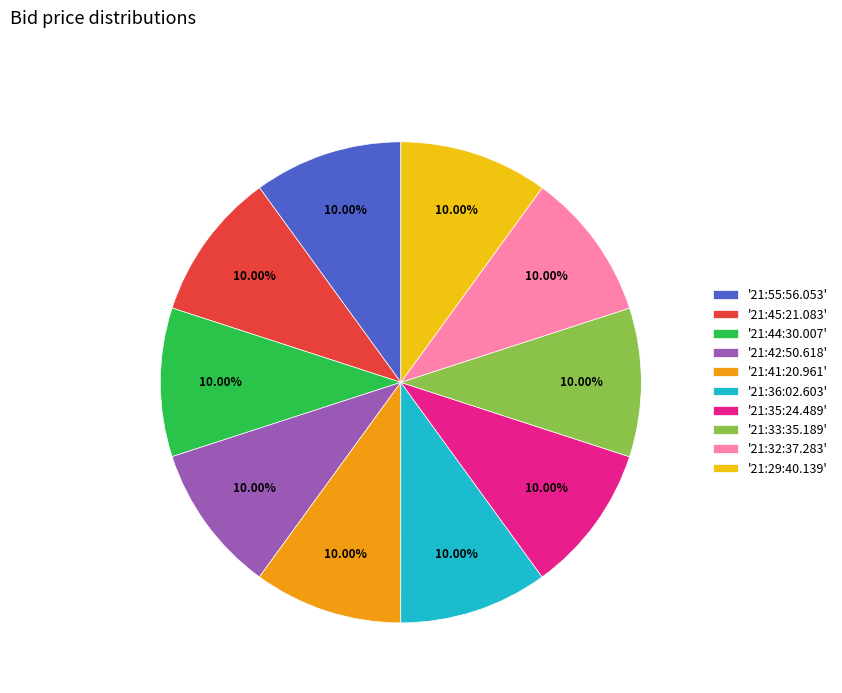

Do '21:41:20.961' and '21:45:21.083' together represent more than half of the pie?

No